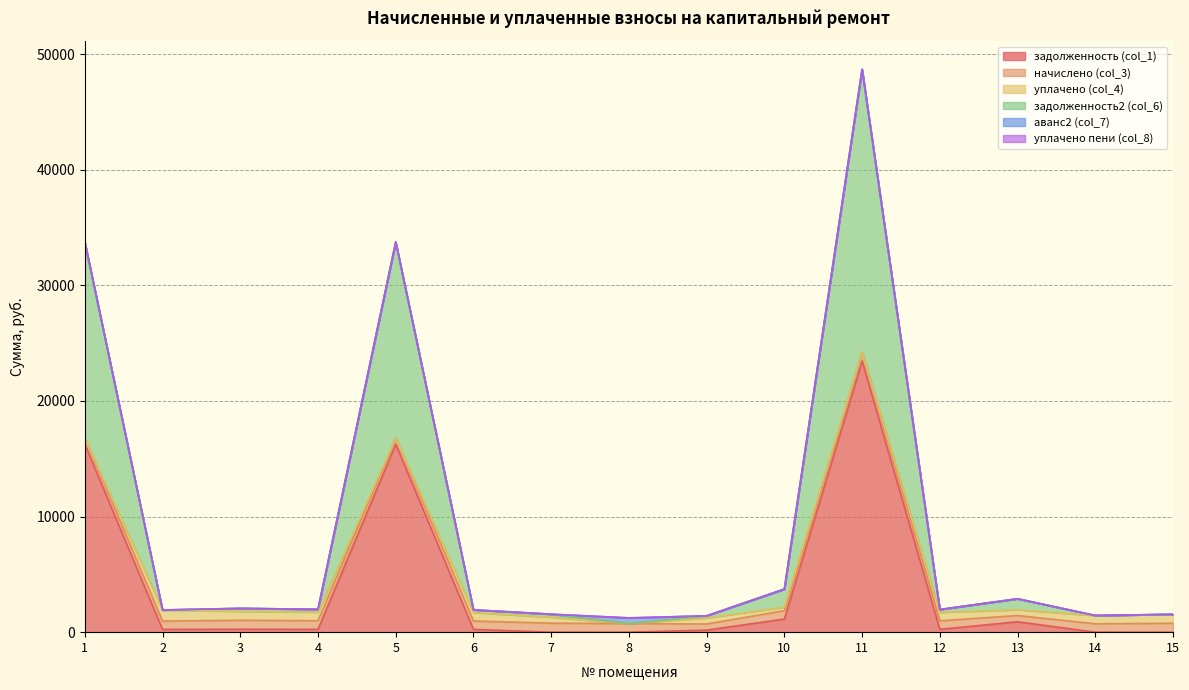

How many lines are shown in the chart?

6